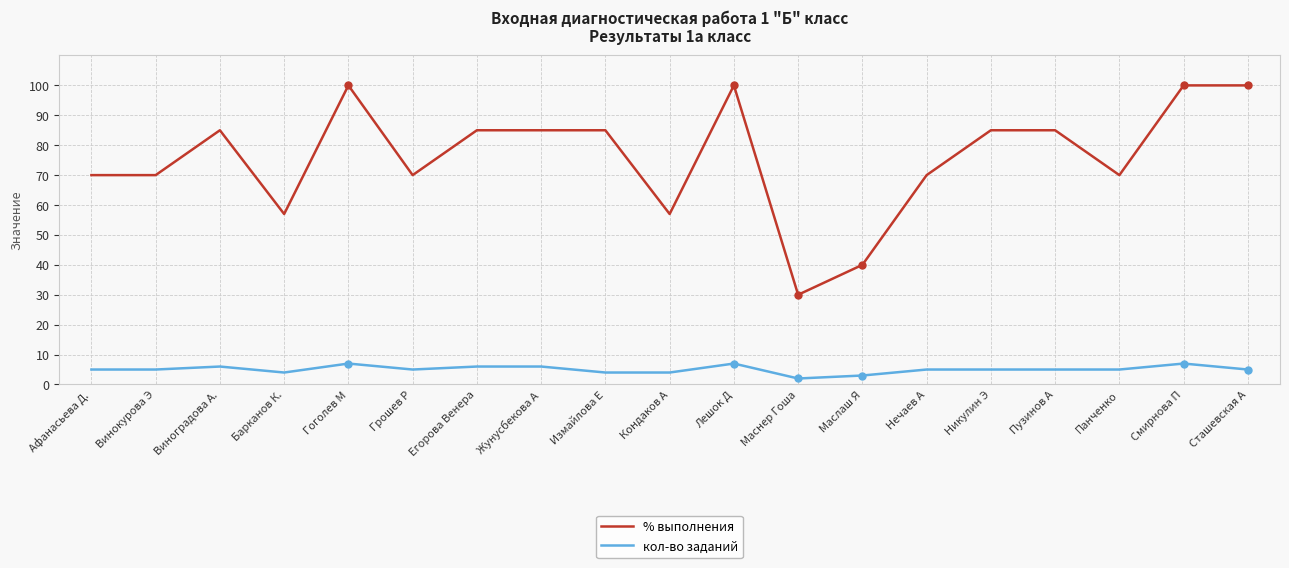

What is the spread (max minus min) of values at Измайлова Е?

81